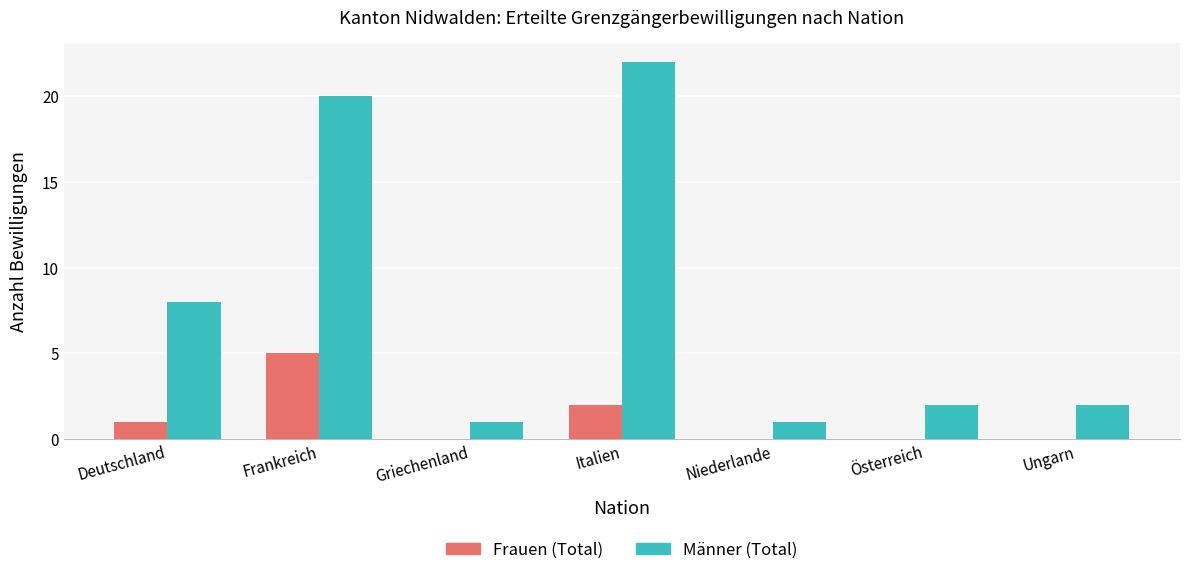

Which category has the highest value in the Frauen (Total) series?

Frankreich